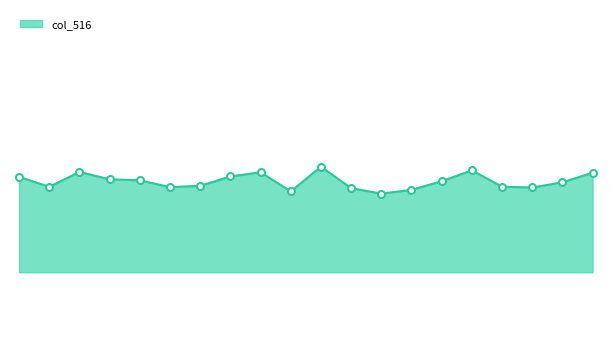

What is the maximum value shown in the chart?

24744